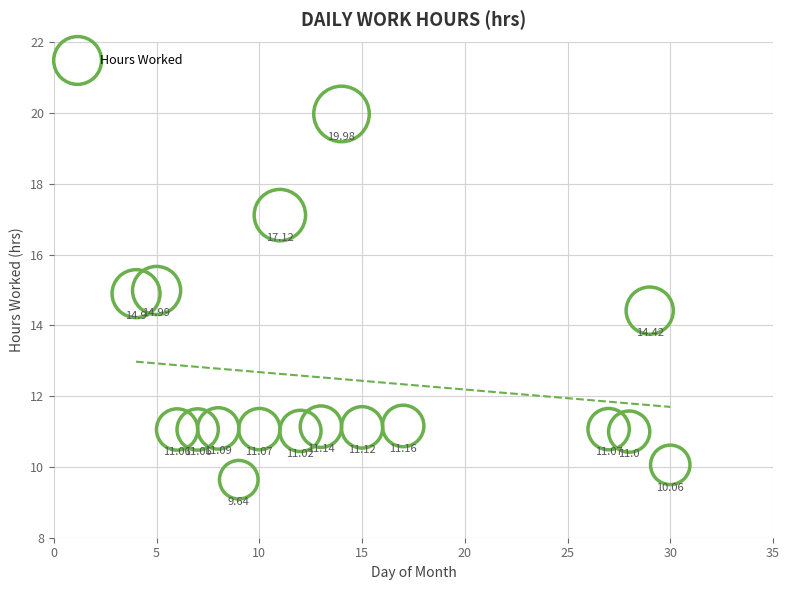

What is the range of Y values (max minus min)?

10.3